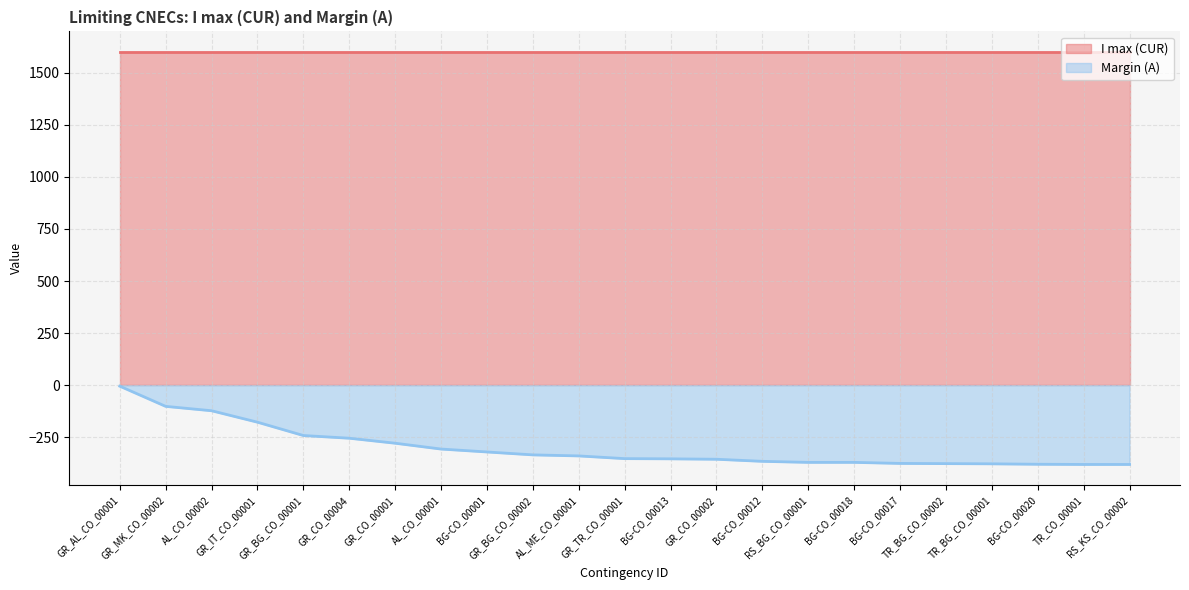

Reading left to right, extract all data points from this chart.

GR_AL_CO_00001=-5	GR_MK_CO_00002=-102	AL_CO_00002=-123	GR_IT_CO_00001=-178	GR_BG_CO_00001=-242	GR_CO_00004=-255	GR_CO_00001=-279	AL_CO_00001=-307	BG-CO_00001=-321	GR_BG_CO_00002=-335	AL_ME_CO_00001=-340	GR_TR_CO_00001=-353	BG-CO_00013=-354	GR_CO_00002=-356	BG-CO_00012=-366	RS_BG_CO_00001=-371	BG-CO_00018=-371	BG-CO_00017=-376	TR_BG_CO_00002=-377	TR_BG_CO_00001=-378	BG-CO_00020=-380	TR_CO_00001=-381	RS_KS_CO_00002=-381